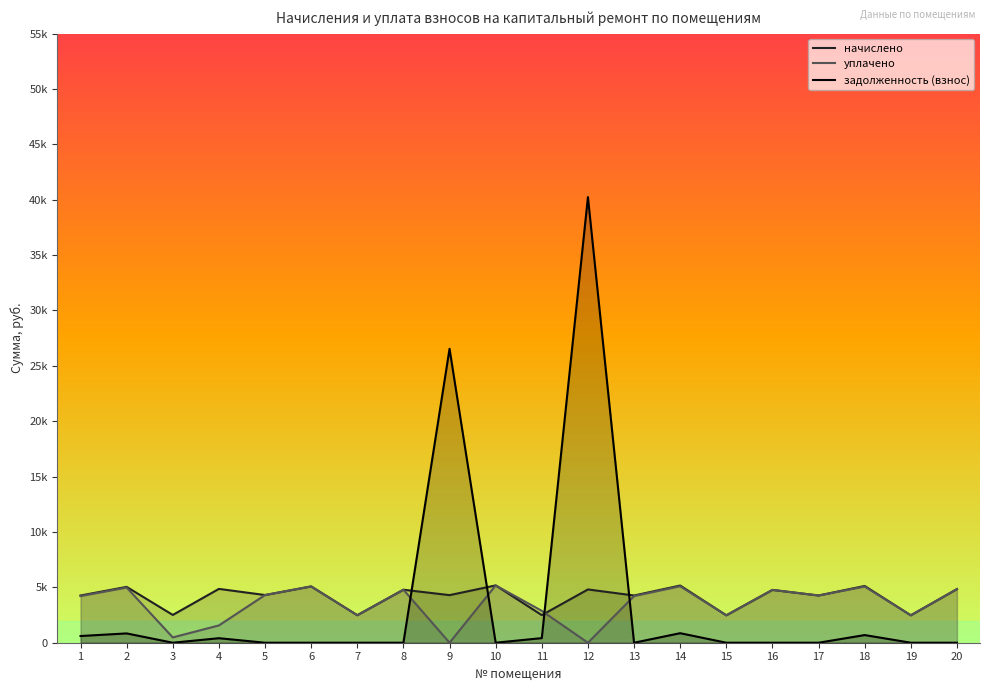

What is the difference between the maximum and second lowest values in the задолженность (взнос) series?

40236.1